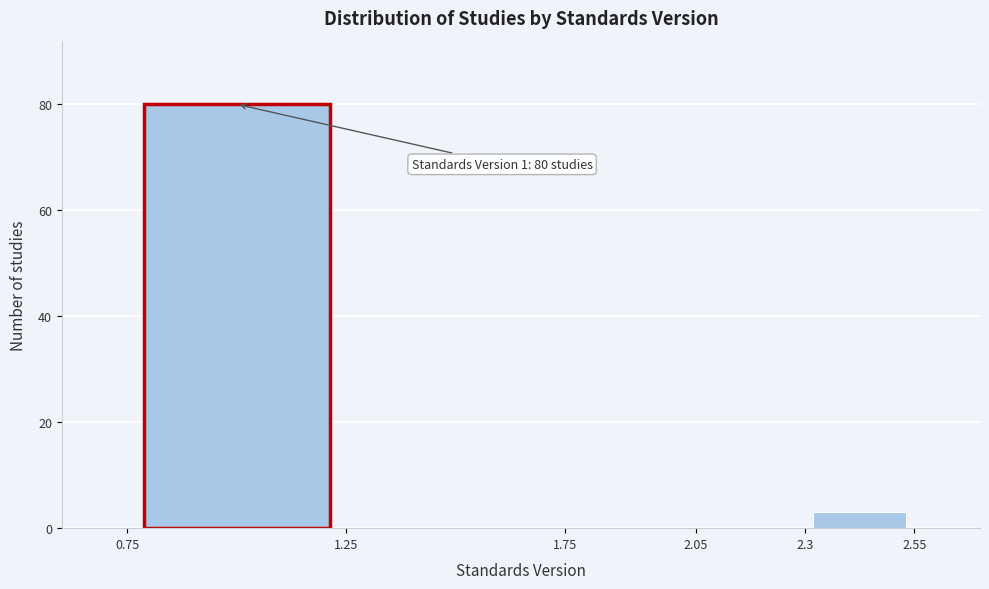

Over which range of the x-axis is the bar tallest?

0.75 to 1.25